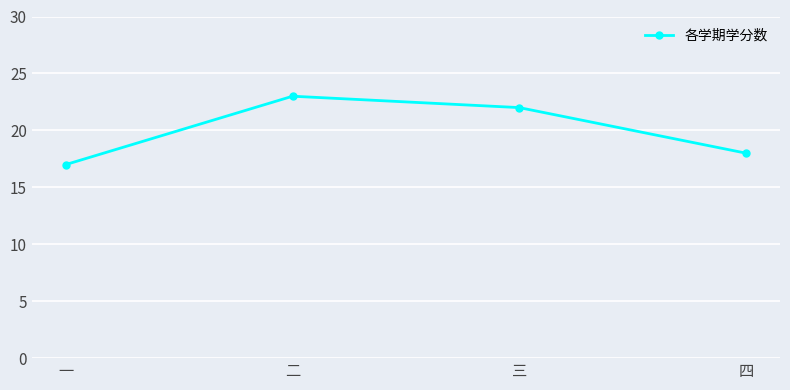

What is the sum of all values?

80